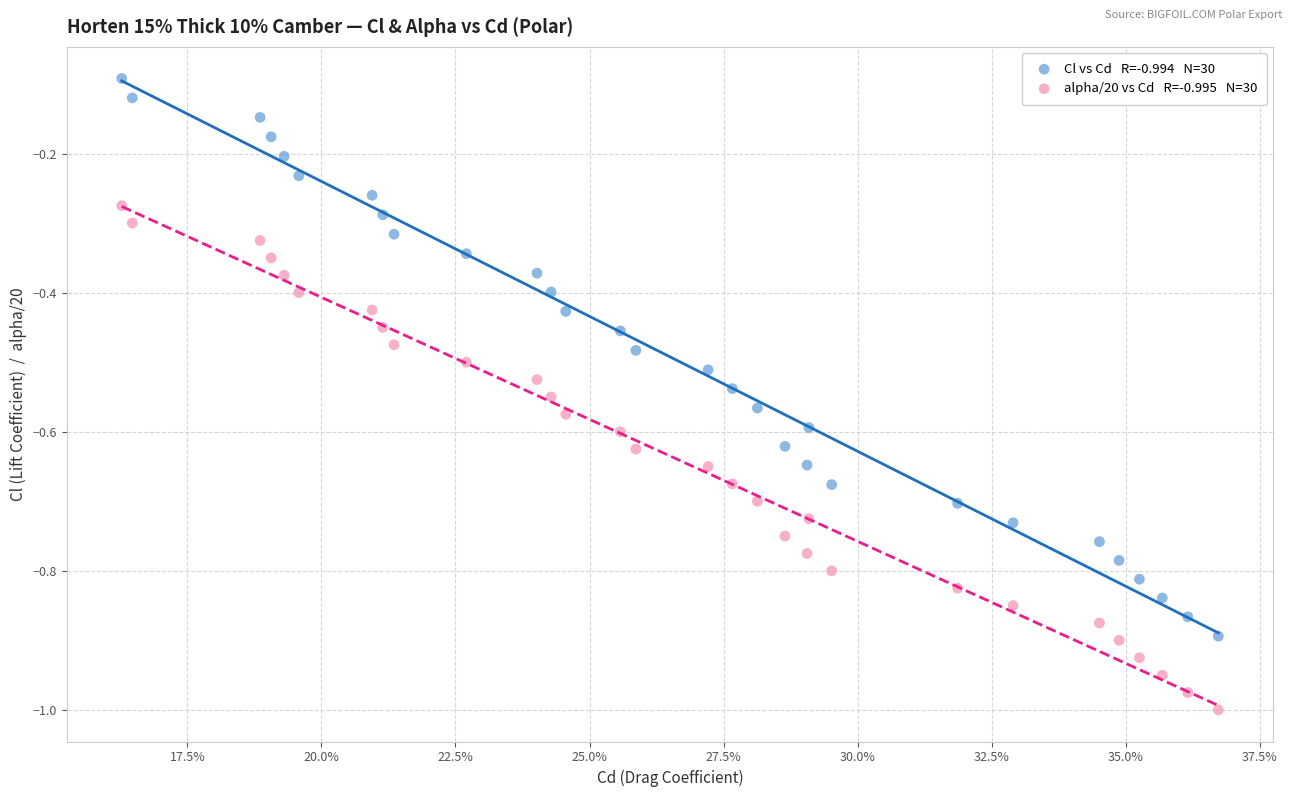

How many points are shown in the scatter plot?

60